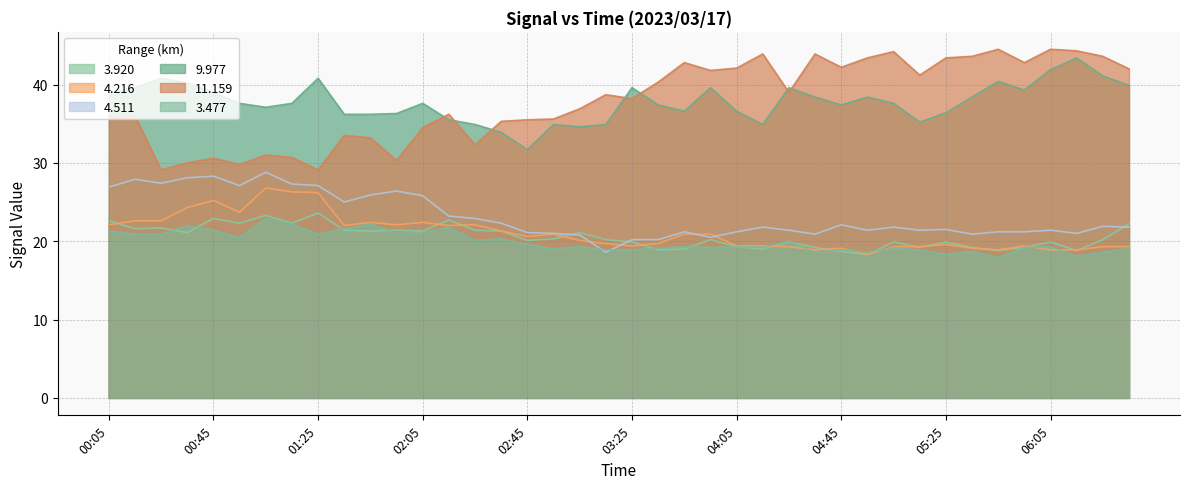

How many lines are shown in the chart?

6